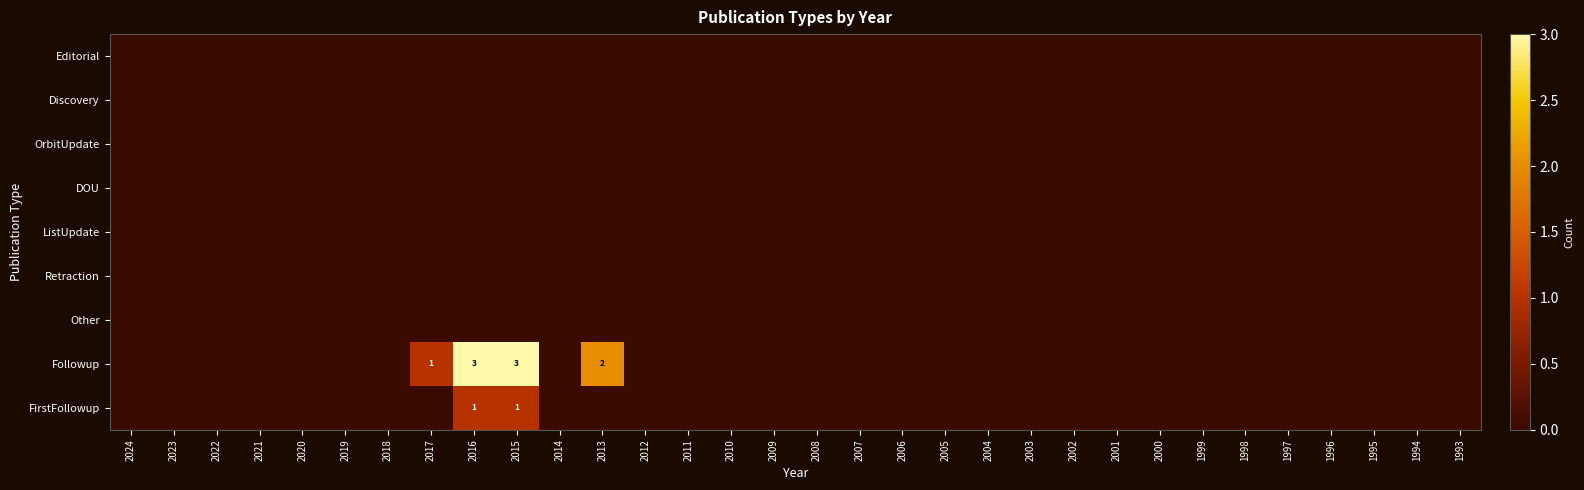

Which series has the widest spread of values?

Followup